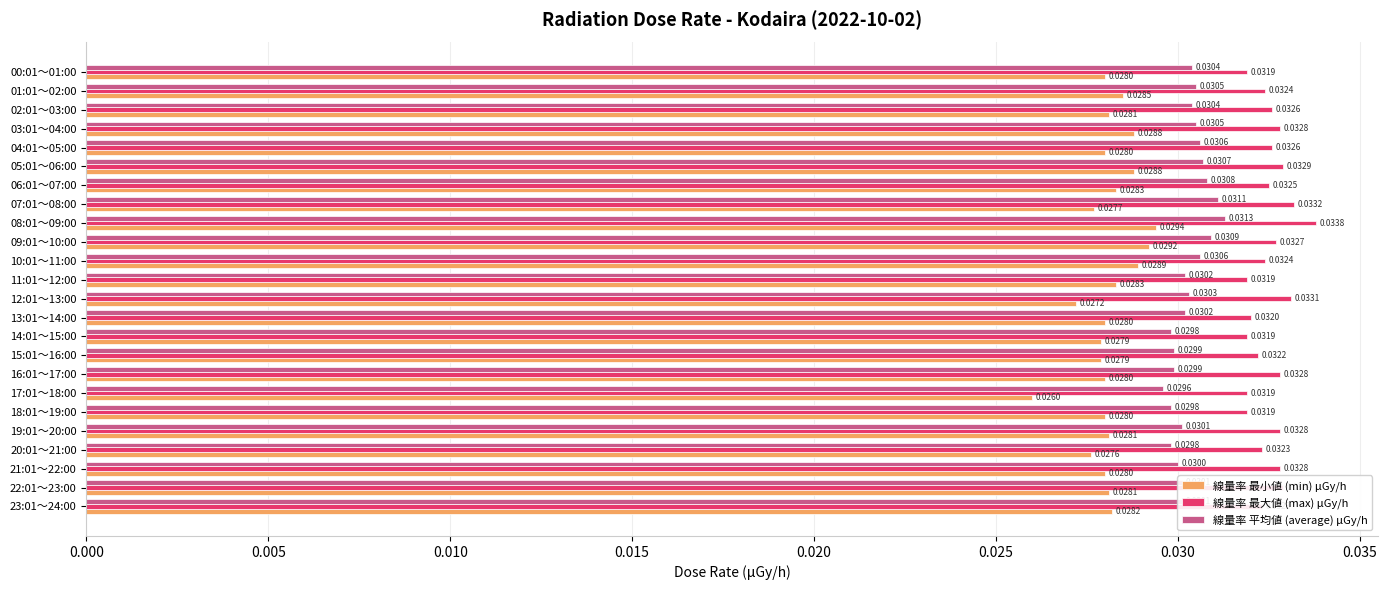

Rank the series by their maximum value, from lowest to highest.

線量率 最小値 (min) μGy/h, 線量率 平均値 (average) μGy/h, 線量率 最大値 (max) μGy/h